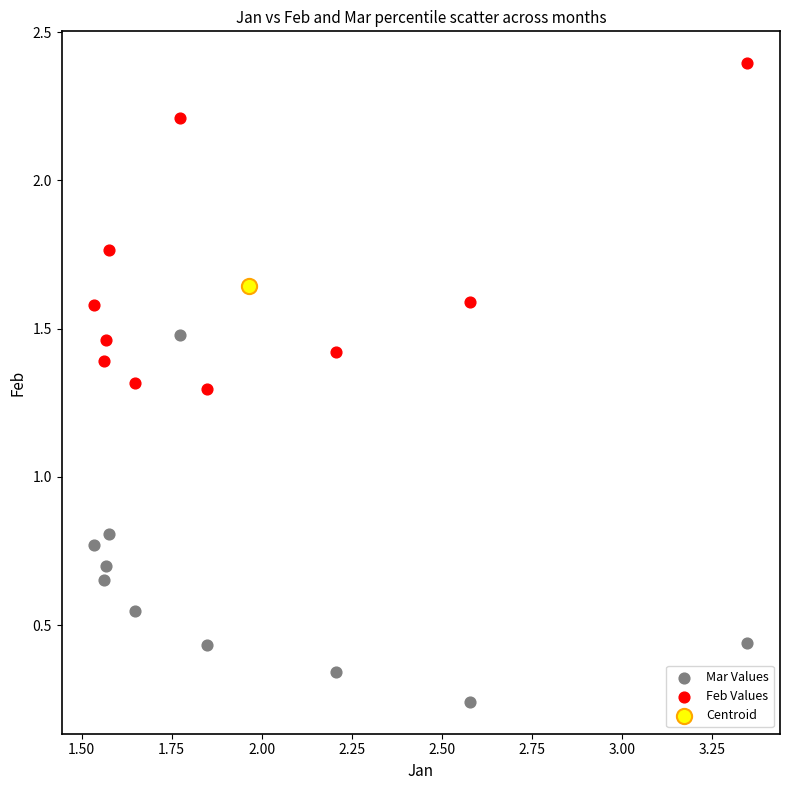

What are all the series names shown in the legend?

Mar Values, Feb Values, Centroid